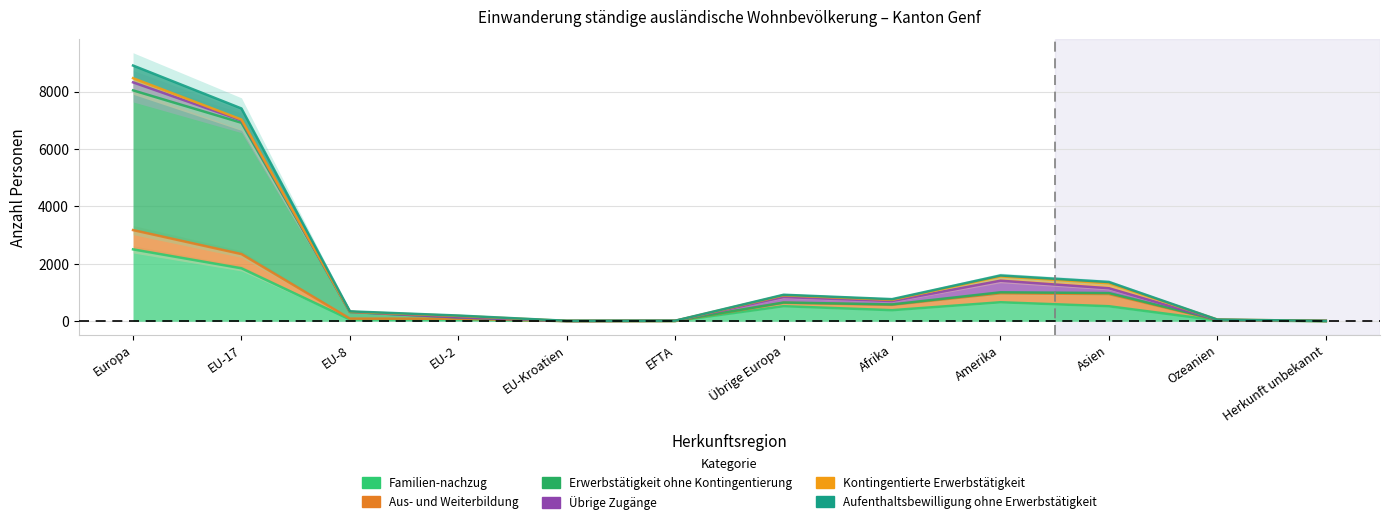

What is the sum of the Aufenthaltsbewilligung ohne Erwerbstätigkeit values at EU-17 and EU-8?

7322